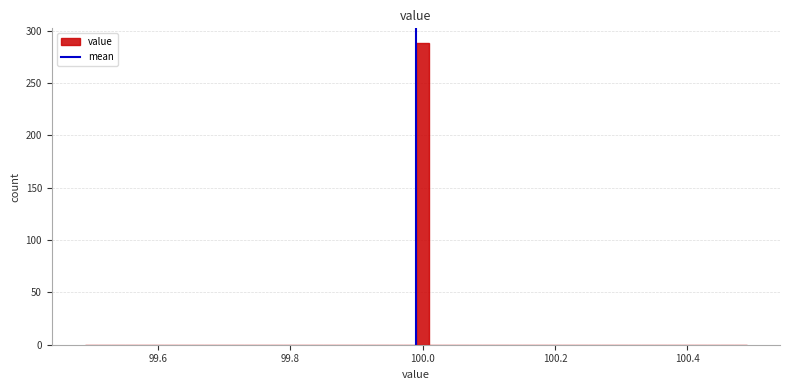

Read against the x-axis, roughly where is the centre of the tallest bar?

100.00